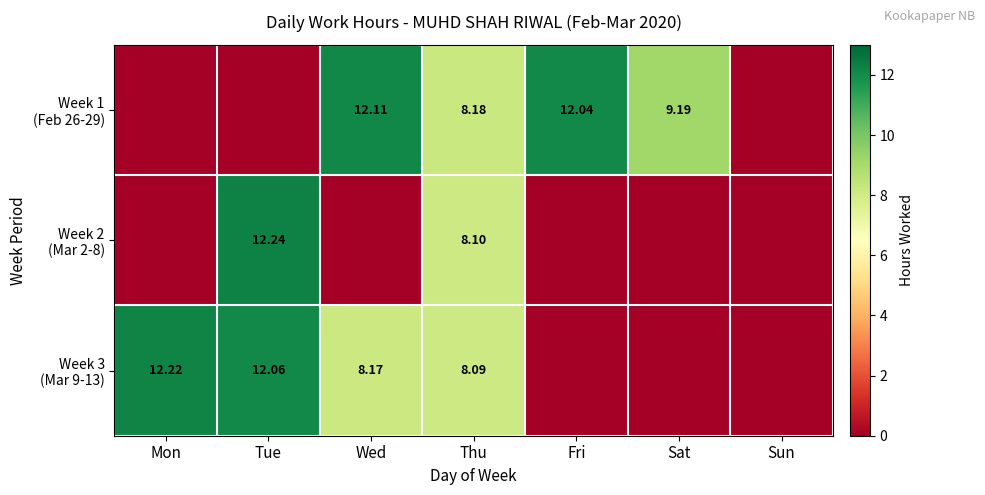

Read the Week 2 (Mar 2-8) value at Thu.

8.1